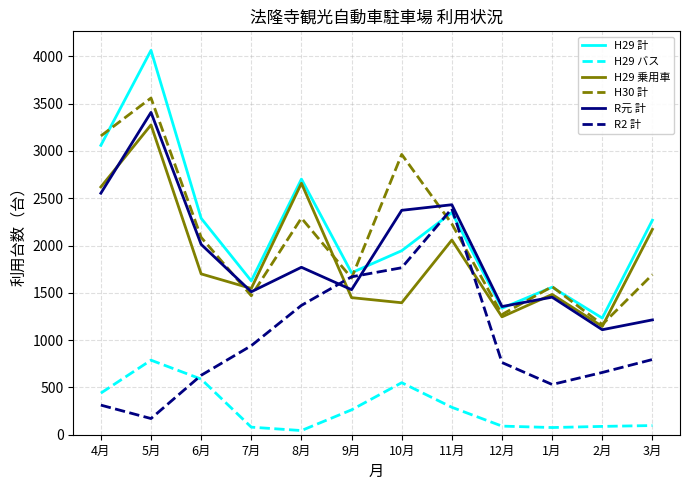

At which label does H29 乗用車 first exceed 1700?

4月